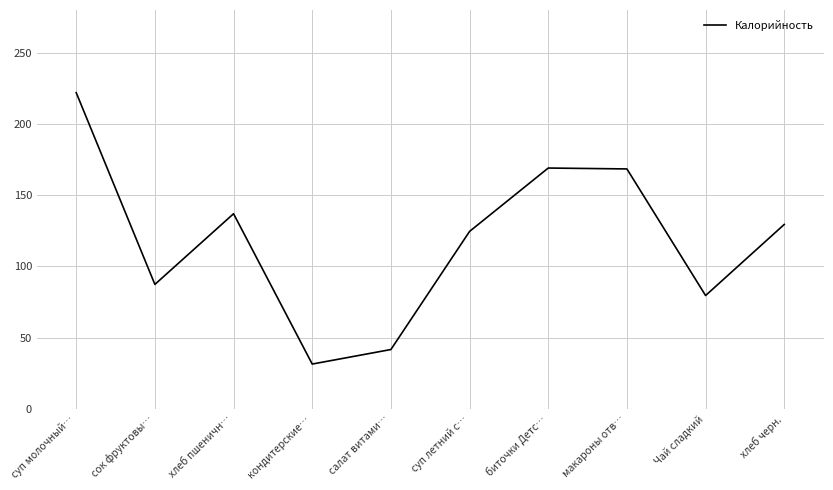

Which category has the lowest value across all series?

кондитерские…